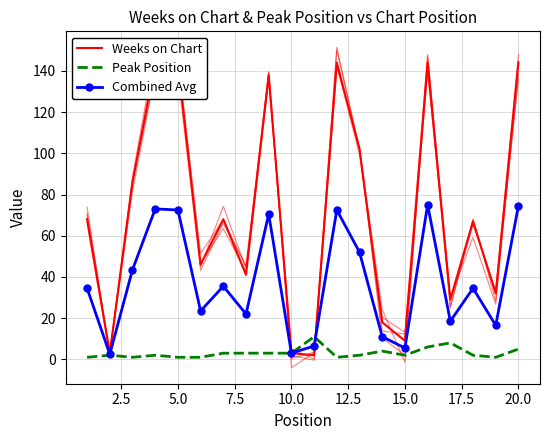

True or false: Weeks on Chart has more than 0 interior local peaks.

True